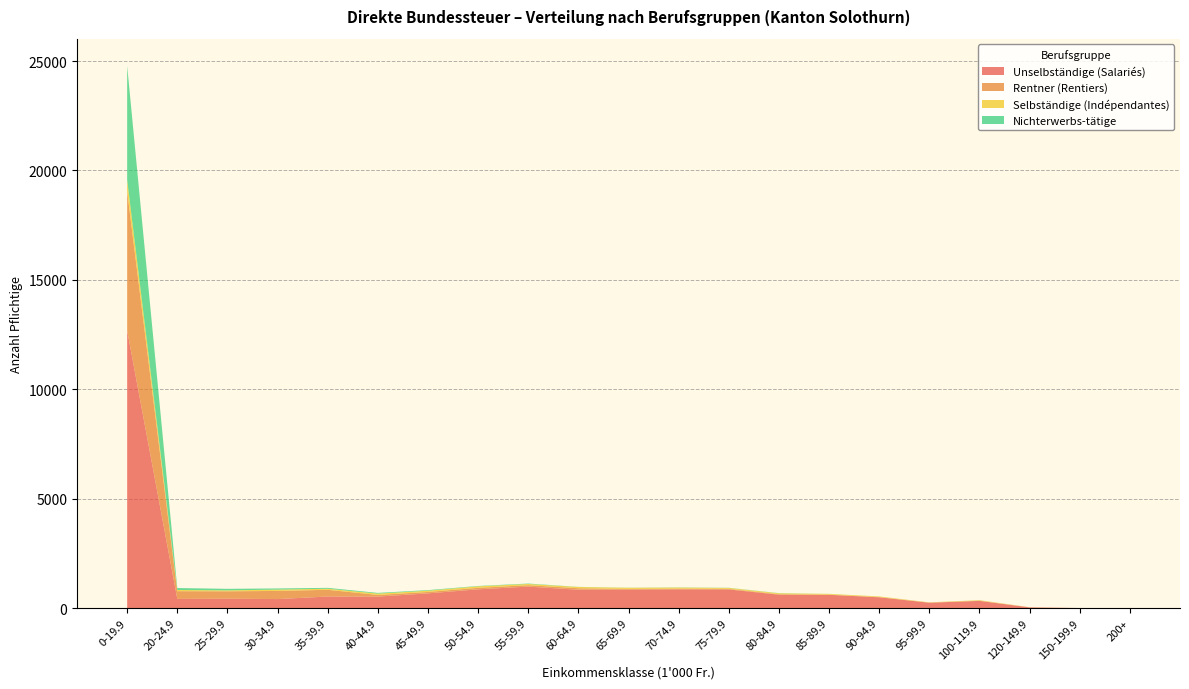

Reading left to right, transcribe all the data shown in this chart.

Unselbständige (Salariés): 0-19.9=12684	20-24.9=416	25-29.9=426	30-34.9=409	35-39.9=526	40-44.9=524	45-49.9=670	50-54.9=855	55-59.9=979	60-64.9=837	65-69.9=842	70-74.9=853	75-79.9=849	80-84.9=610	85-89.9=604	90-94.9=491	95-99.9=243	100-119.9=326	120-149.9=30	150-199.9=0	200+=1
Rentner (Rentiers): 0-19.9=6357	20-24.9=354	25-29.9=338	30-34.9=373	35-39.9=308	40-44.9=75	45-49.9=65	50-54.9=69	55-59.9=65	60-64.9=68	65-69.9=30	70-74.9=34	75-79.9=29	80-84.9=23	85-89.9=9	90-94.9=9	95-99.9=4	100-119.9=10	120-149.9=2	150-199.9=0	200+=0
Selbständige (Indépendantes): 0-19.9=531	20-24.9=55	25-29.9=43	30-34.9=61	35-39.9=47	40-44.9=61	45-49.9=57	50-54.9=68	55-59.9=55	60-64.9=57	65-69.9=53	70-74.9=49	75-79.9=40	80-84.9=41	85-89.9=33	90-94.9=29	95-99.9=12	100-119.9=22	120-149.9=5	150-199.9=0	200+=0
Nichterwerbs-tätige: 0-19.9=5207	20-24.9=89	25-29.9=70	30-34.9=52	35-39.9=41	40-44.9=32	45-49.9=27	50-54.9=16	55-59.9=20	60-64.9=5	65-69.9=5	70-74.9=8	75-79.9=7	80-84.9=8	85-89.9=2	90-94.9=1	95-99.9=1	100-119.9=2	120-149.9=0	150-199.9=0	200+=0